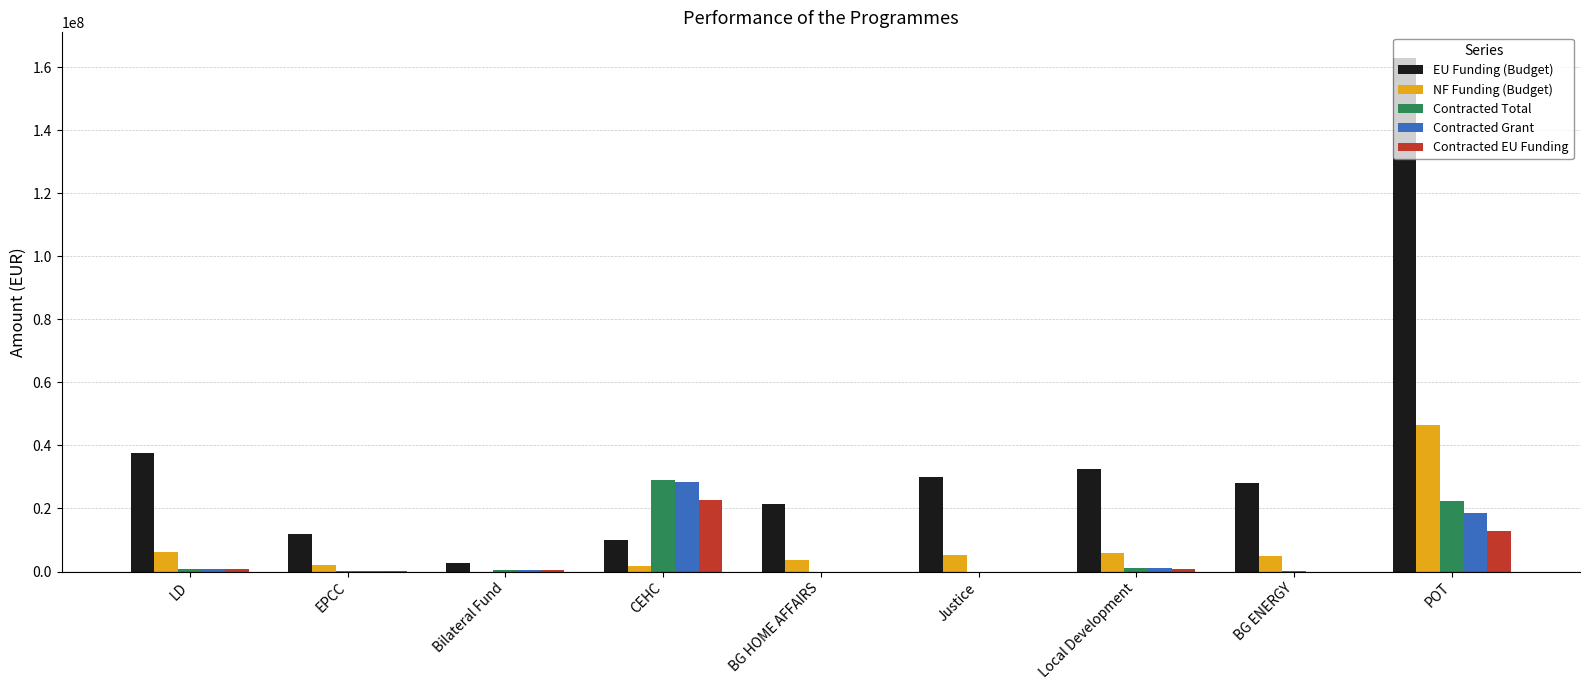

What is the approximate value of EU Funding (Budget) at Justice?

29999539.8